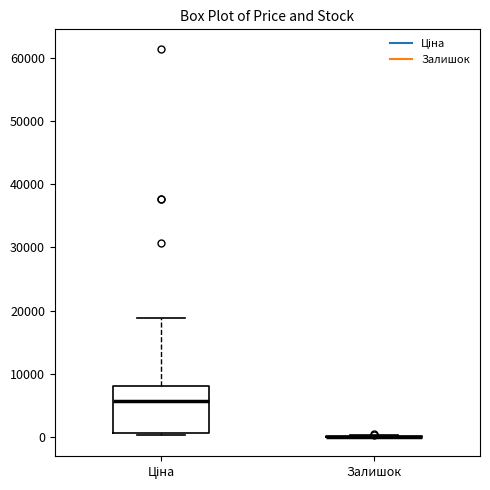

Reading left to right, transcribe this box plot: for each box, give where its median line is, the range the box spans, and where its two whiskers end, as read against the y-axis. The values are not printed on the chart, so give them approximately, as read against the axis.

Ціна: median 6000, box 1000 to 8000, whiskers 0 to 19000
Залишок: box collapsed to a line at 0, whiskers 0 to 0